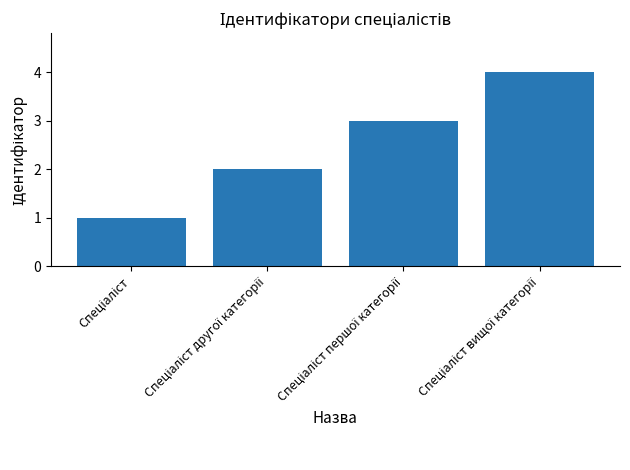

What is the sum of all values?

10